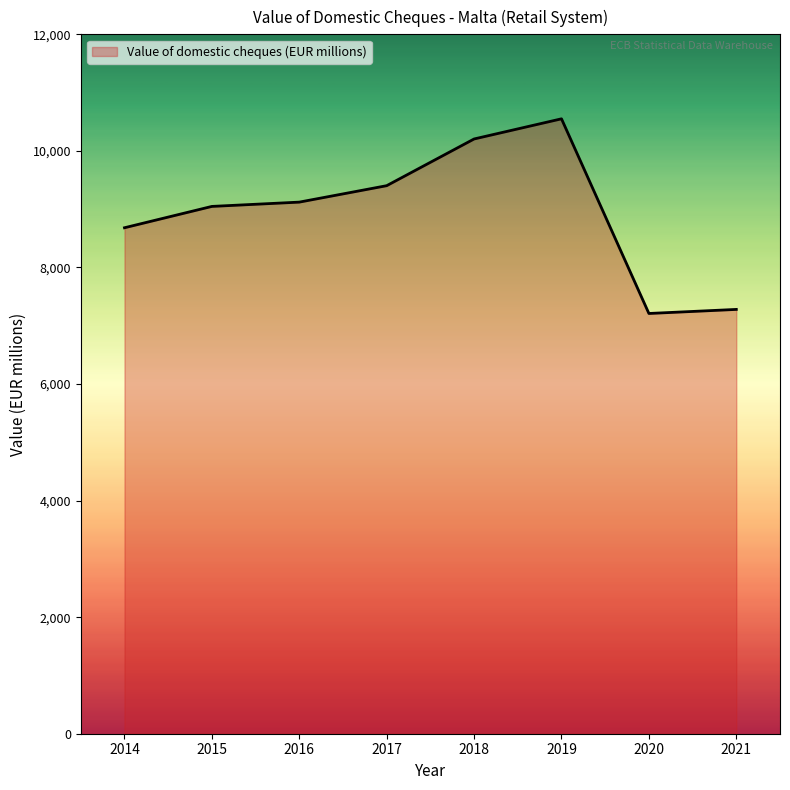

The chart shows a value of 10204.6 at 2018. True or false?

True